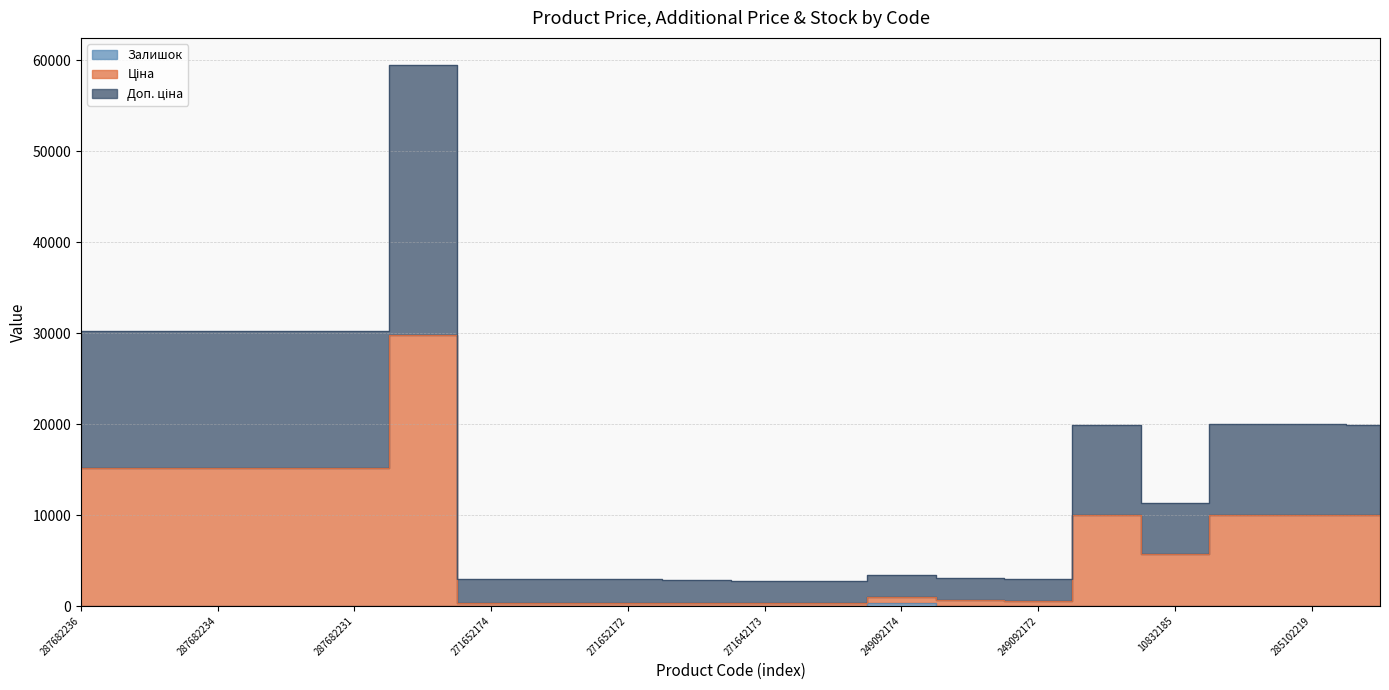

Rank the series by their average value, from lowest to highest.

Залишок, Ціна, Доп. ціна